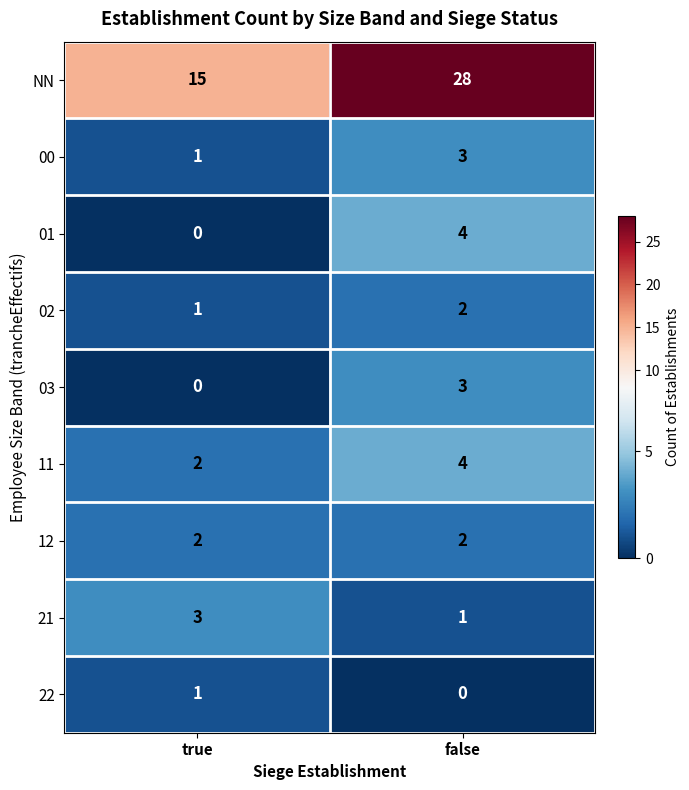

What is the maximum value shown in the chart?

28